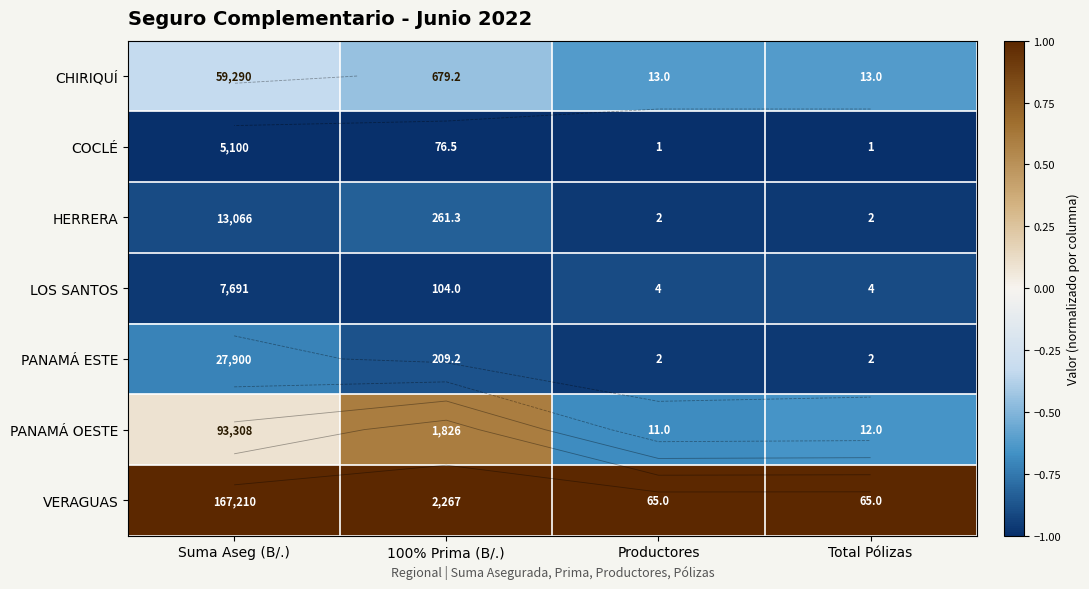

The PANAMÁ ESTE series shows -1.0 at Total Pólizas. True or false?

True